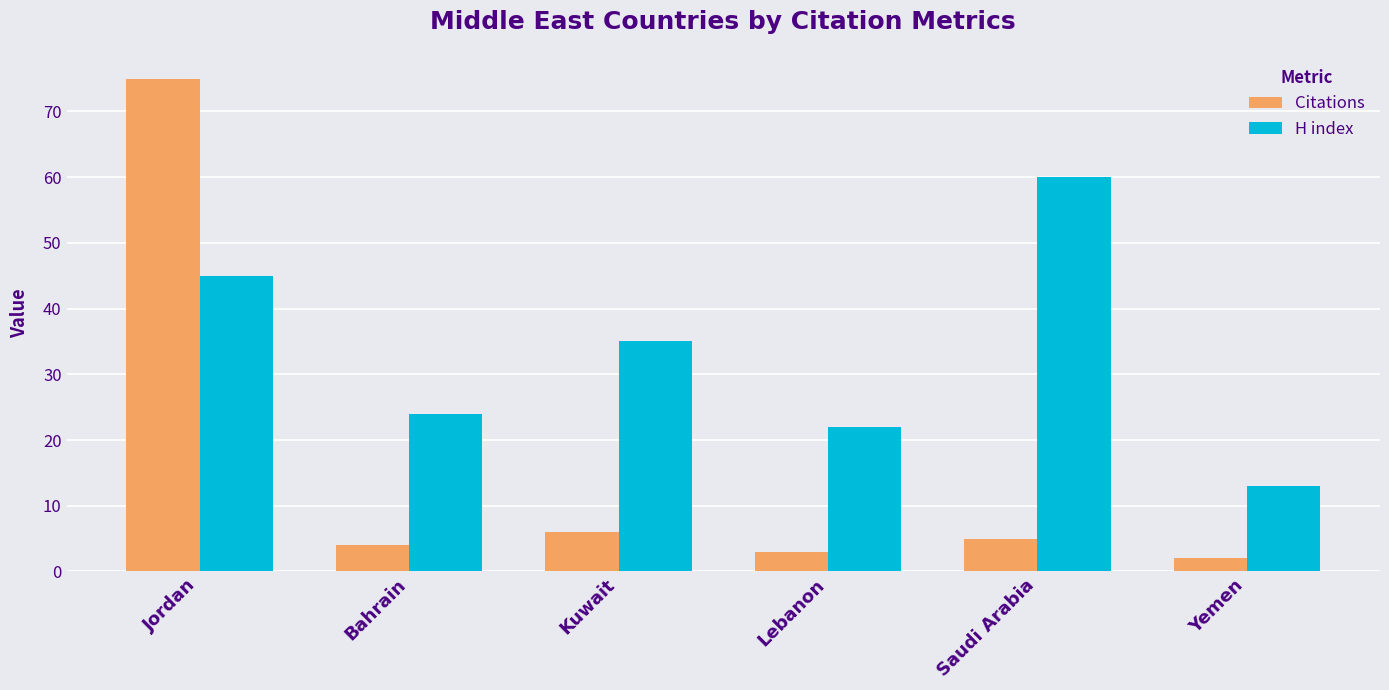

What is the label of the 3rd bar from the left?

Kuwait